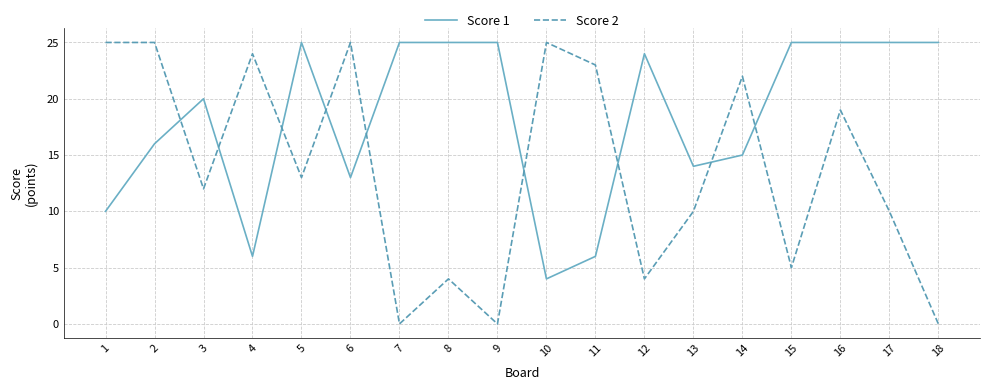

What are all the series names shown in the legend?

Score 1, Score 2